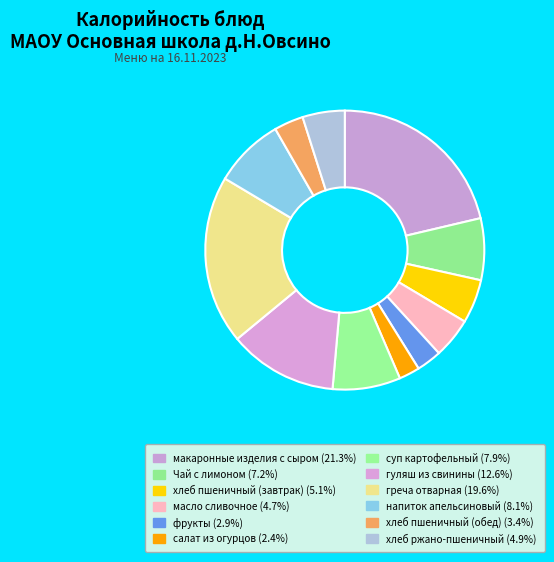

Does any single category account for the majority?

No